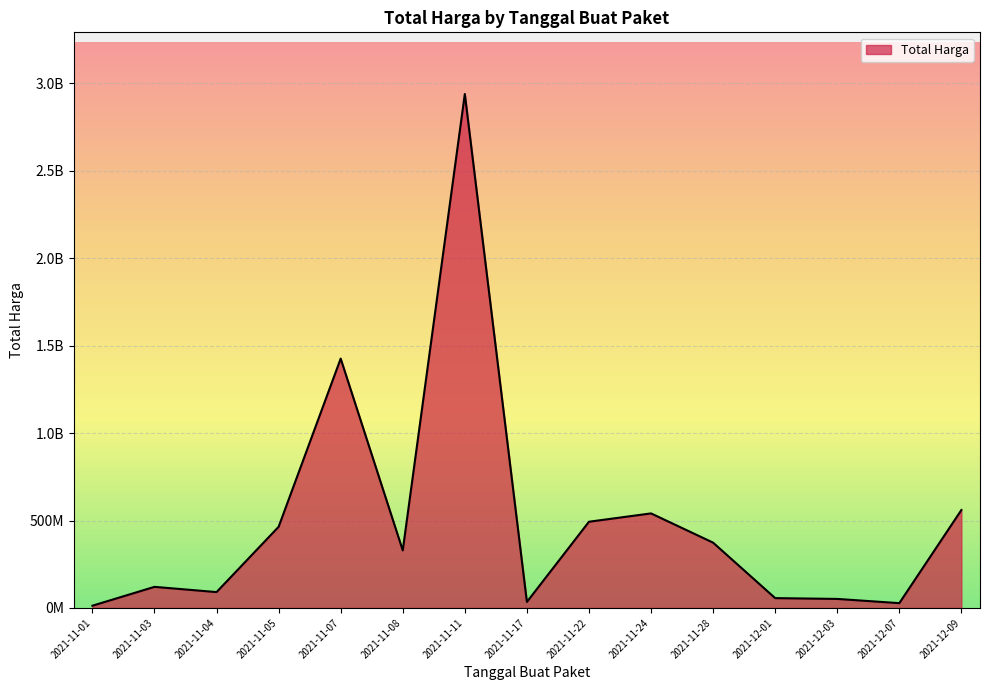

Is it true that the value at 2021-11-04 is 965728?

False